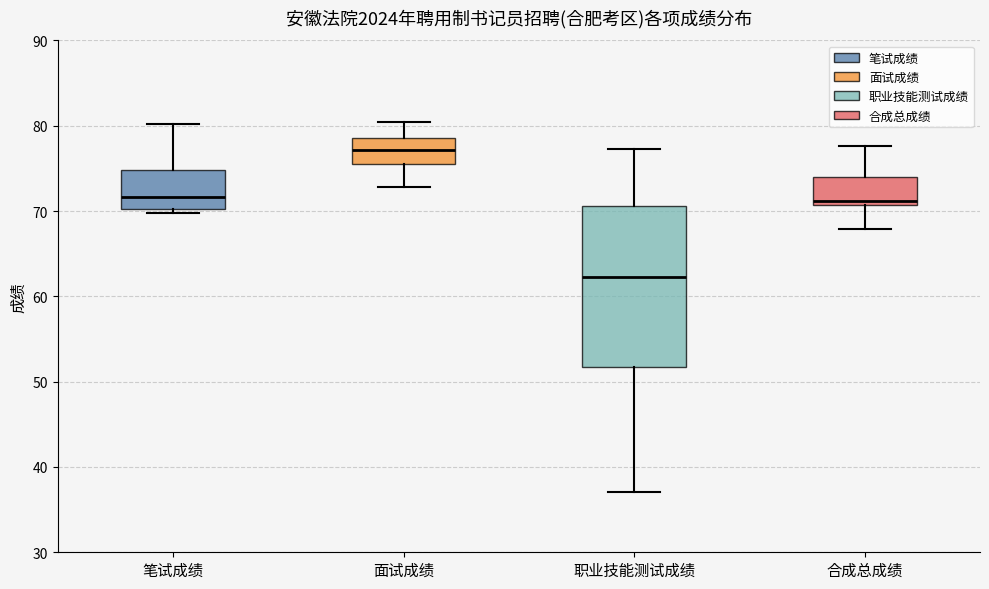

Where does the median line of the box for 笔试成绩 sit on the y-axis? The values are not printed on the chart, so give them approximately, as read against the axis.

72